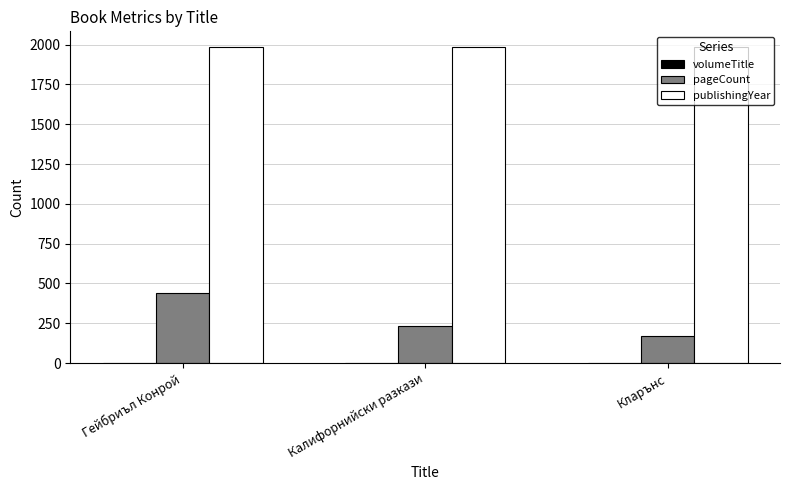

Is it true that publishingYear equals 1982 at Гейбриъл Конрой?

True